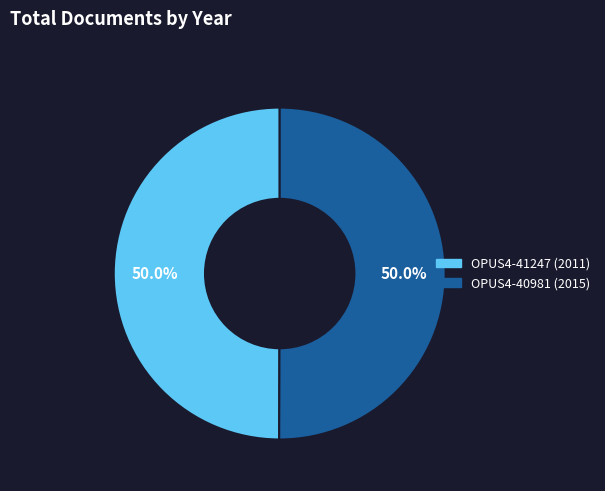

How many segments does this pie chart have?

2